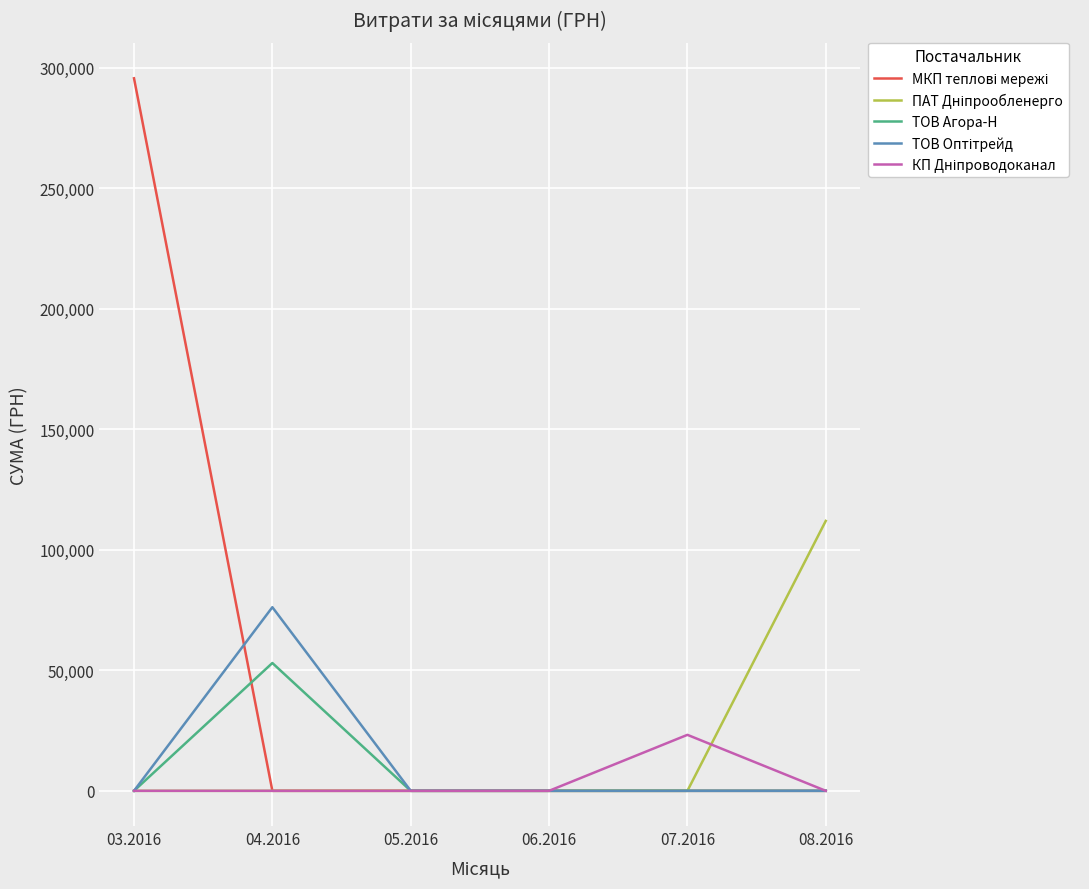

What is the greatest value displayed?

295638.6